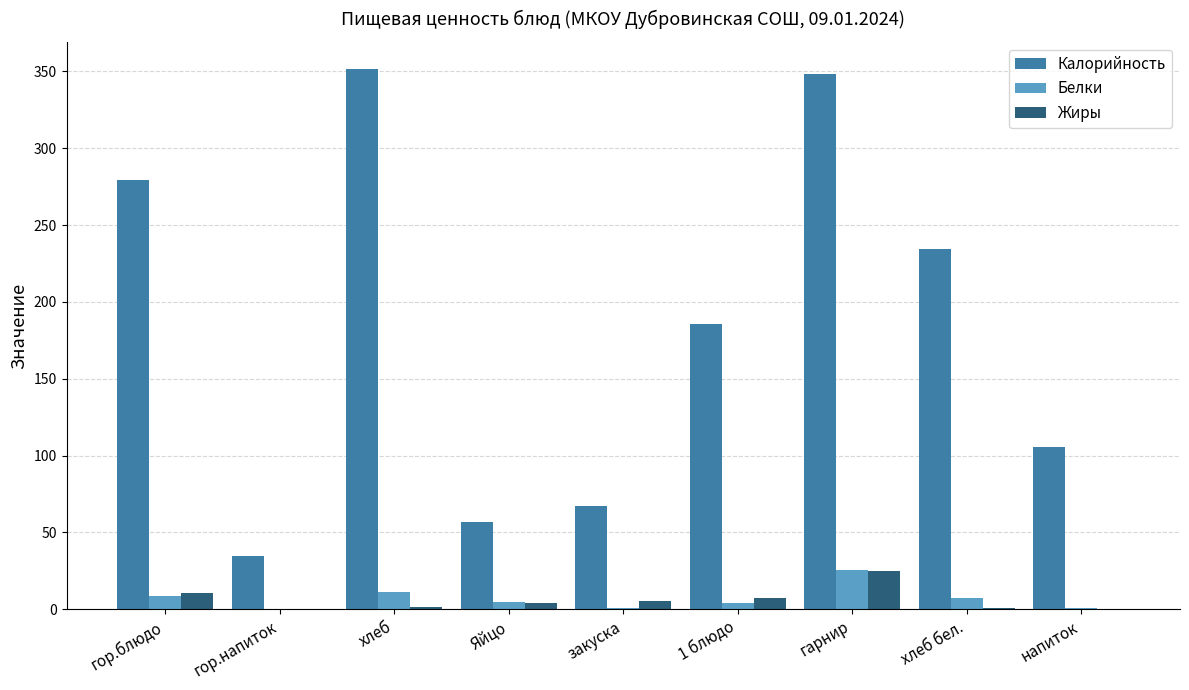

The Калорийность series shows 37.2 at 1 блюдо. True or false?

False